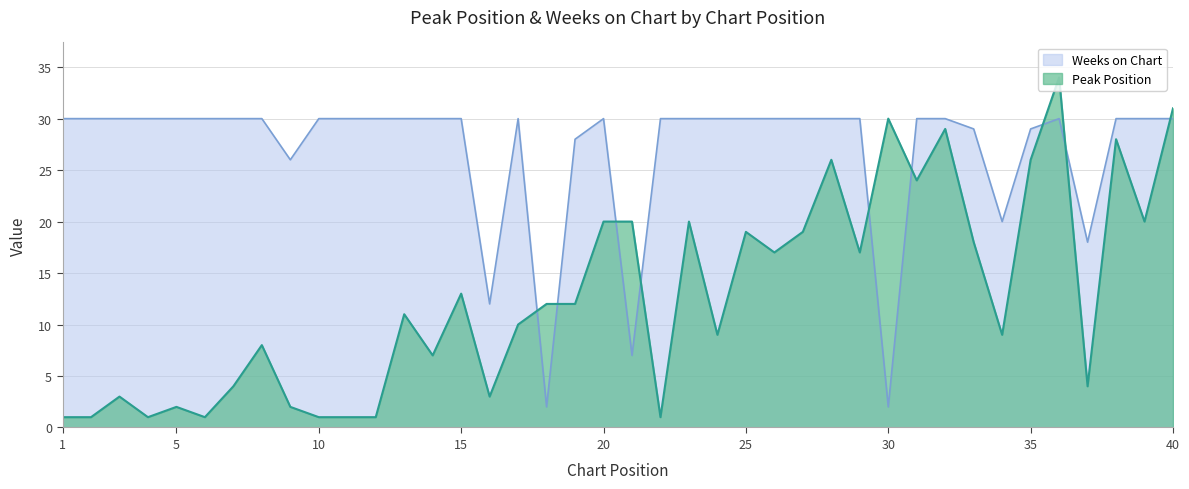

At which label does Peak Position reach its minimum?

1